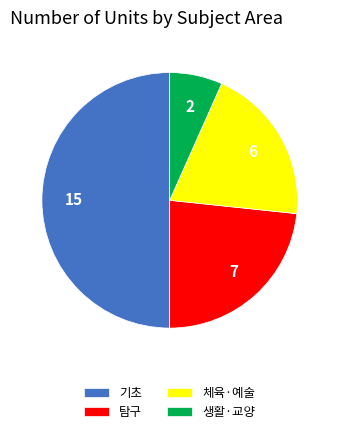

What is the ratio of the value at 탐구 to the value at 체육·예술?

1.2